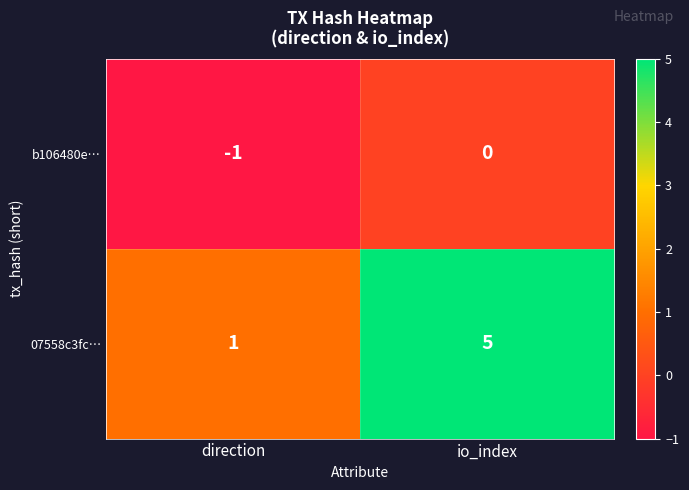

Is the value of b106480e… at direction greater than the value of 07558c3fc… at io_index?

No